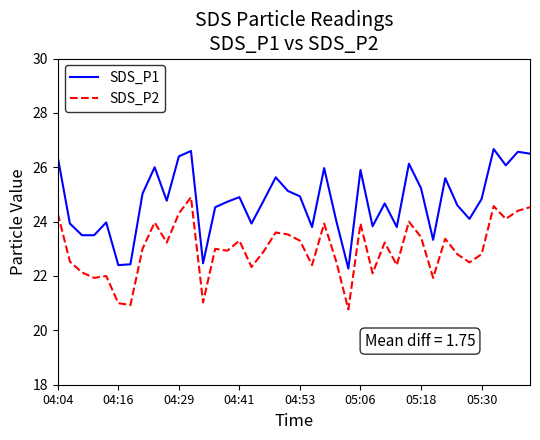

List the series in order of their peak value, highest first.

SDS_P1, SDS_P2